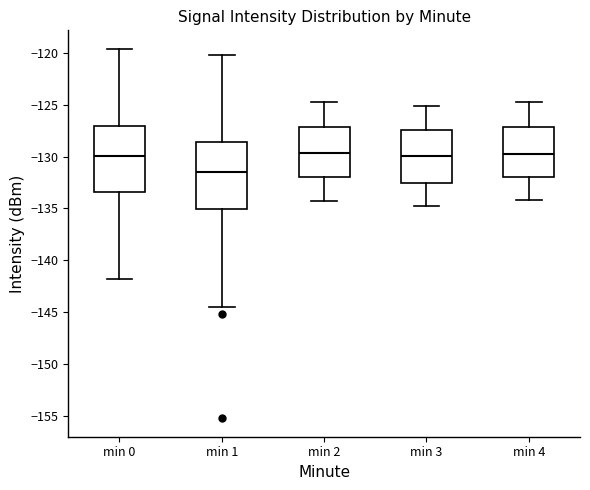

Where is the lower edge of the box for min 1 on the y-axis? The values are not printed on the chart, so give them approximately, as read against the axis.

-135.0